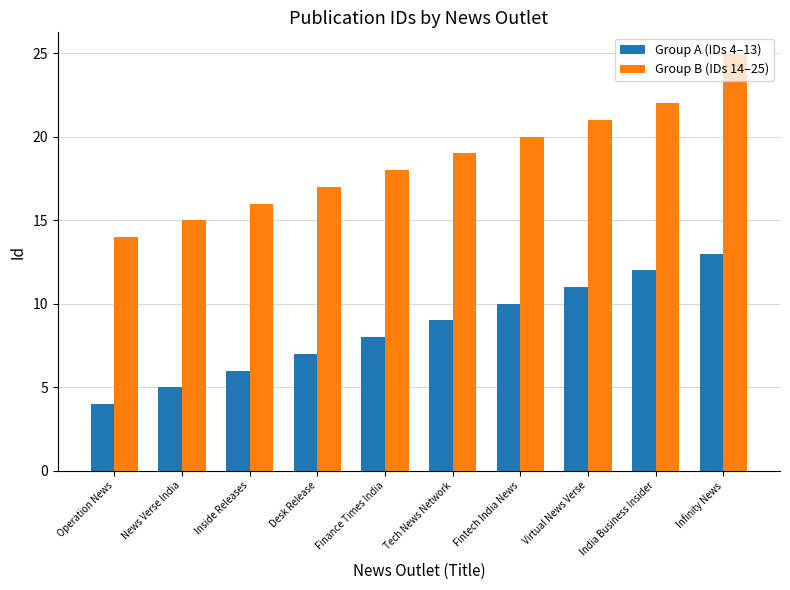

Rank the categories by Group B (IDs 14–25) value from lowest to highest.

Operation News, News Verse India, Inside Releases, Desk Release, Finance Times India, Tech News Network, Fintech India News, Virtual News Verse, India Business Insider, Infinity News